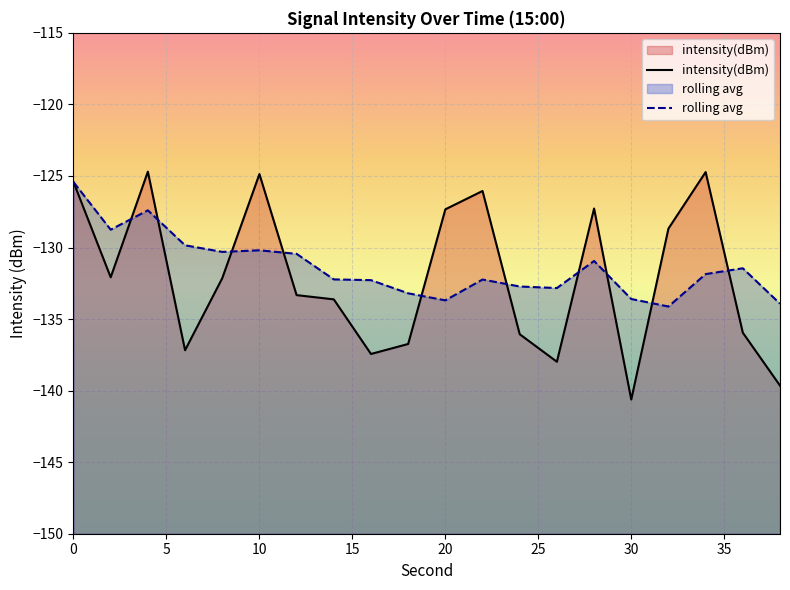

What is the highest value of the rolling avg series?

-125.4